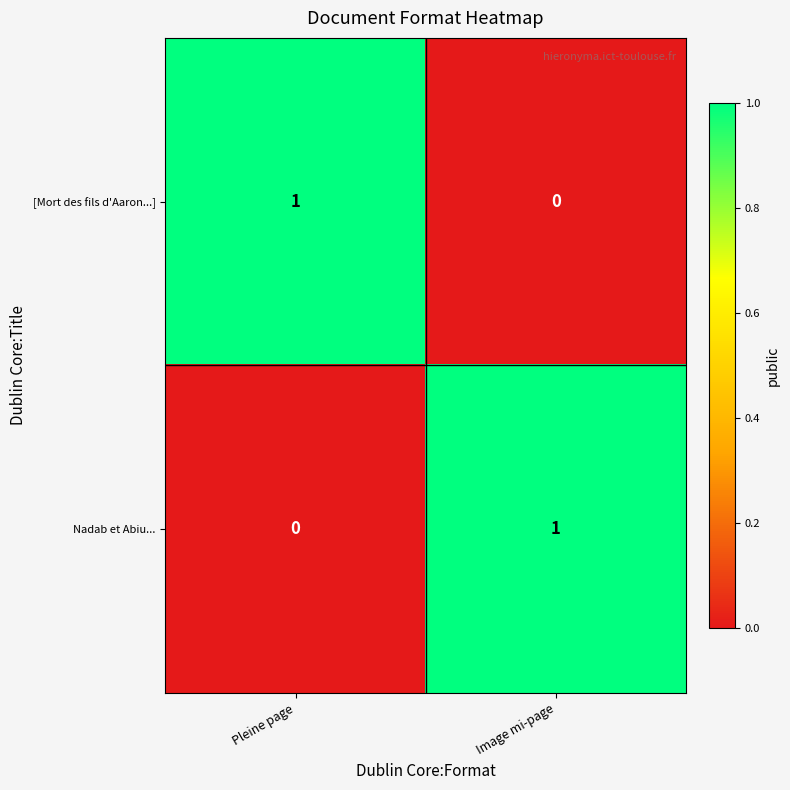

Which category has the lowest value in the [Mort des fils d'Aaron...] series?

Image mi-page